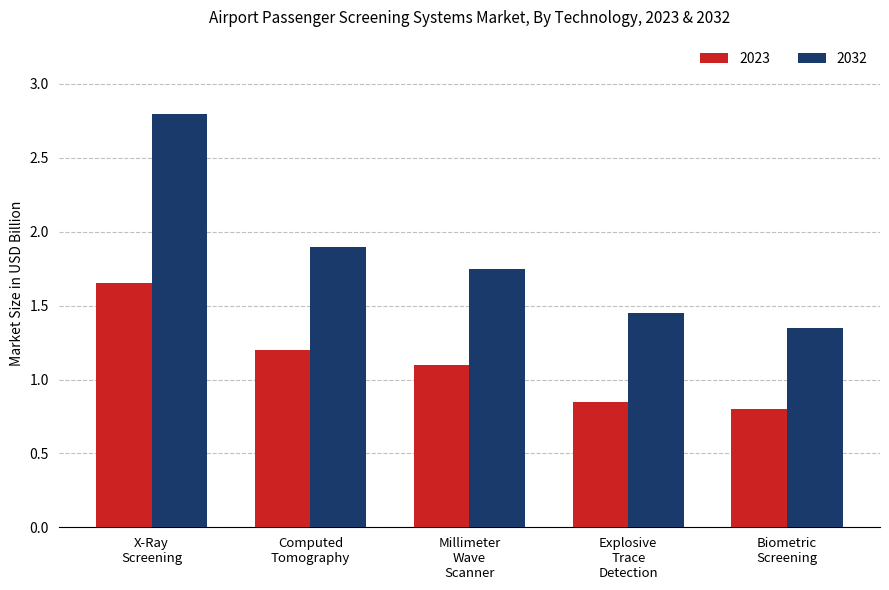

What is the average value of the 2032 series?

1.9